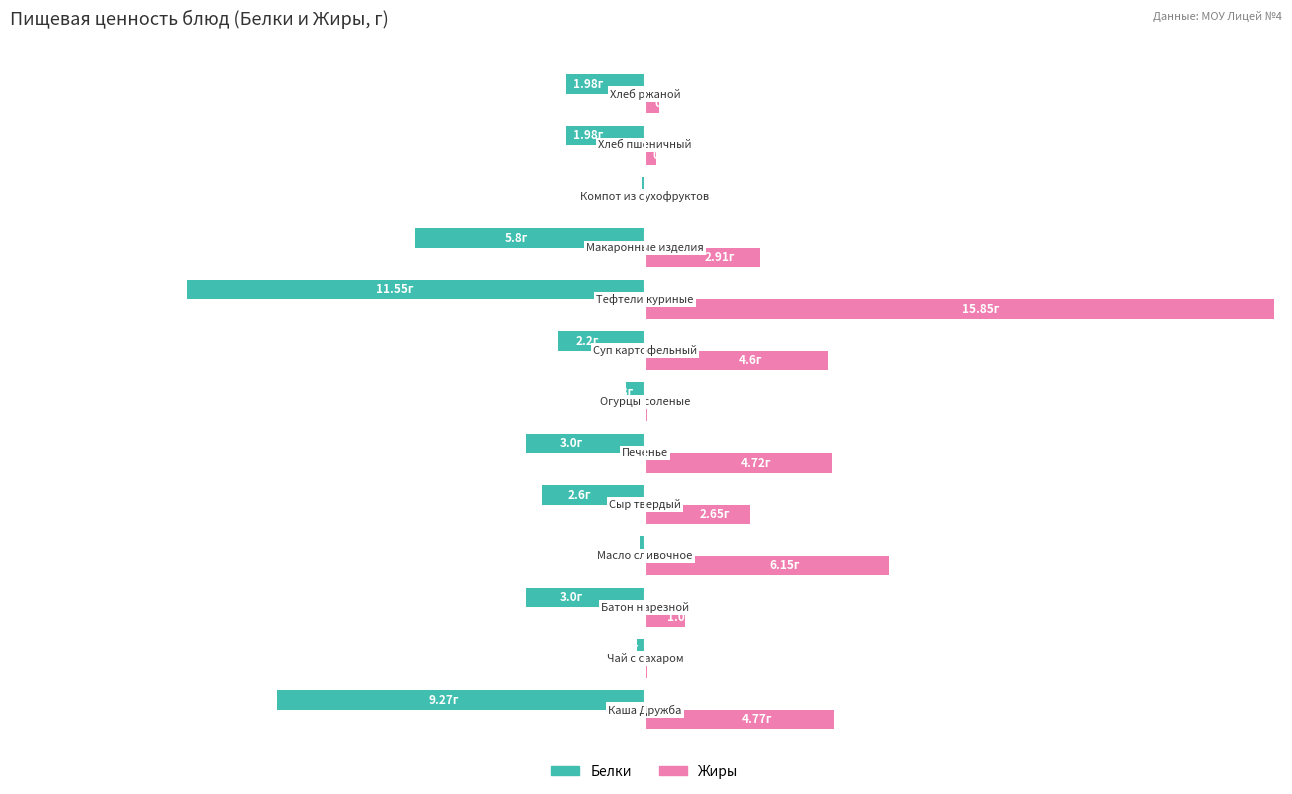

What are all the series names shown in the legend?

Белки, Жиры